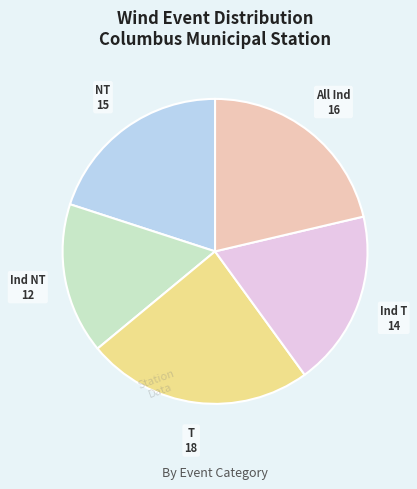

Does any single category account for the majority?

No